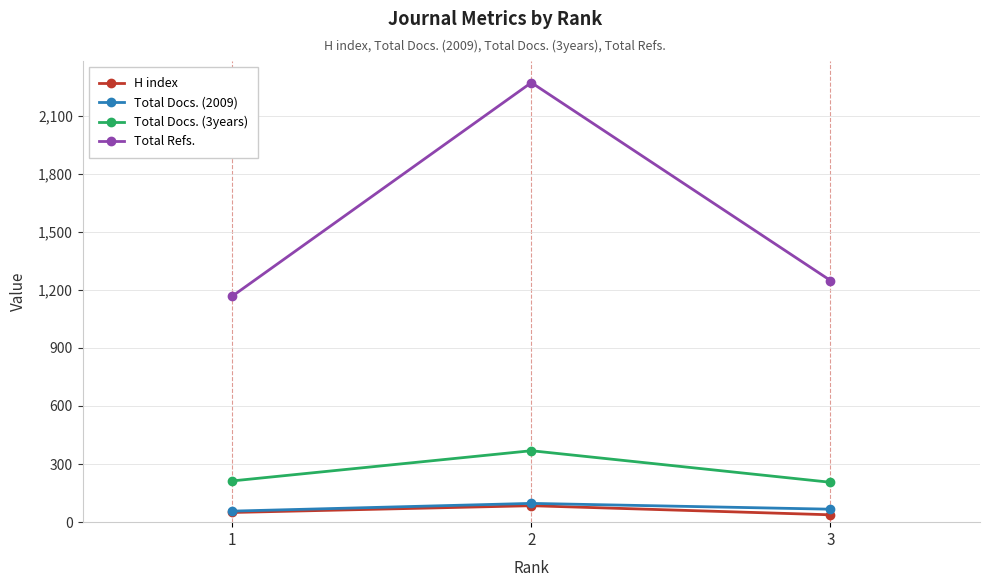

What is the difference between the Total Docs. (3years) values at 3 and 2?

163